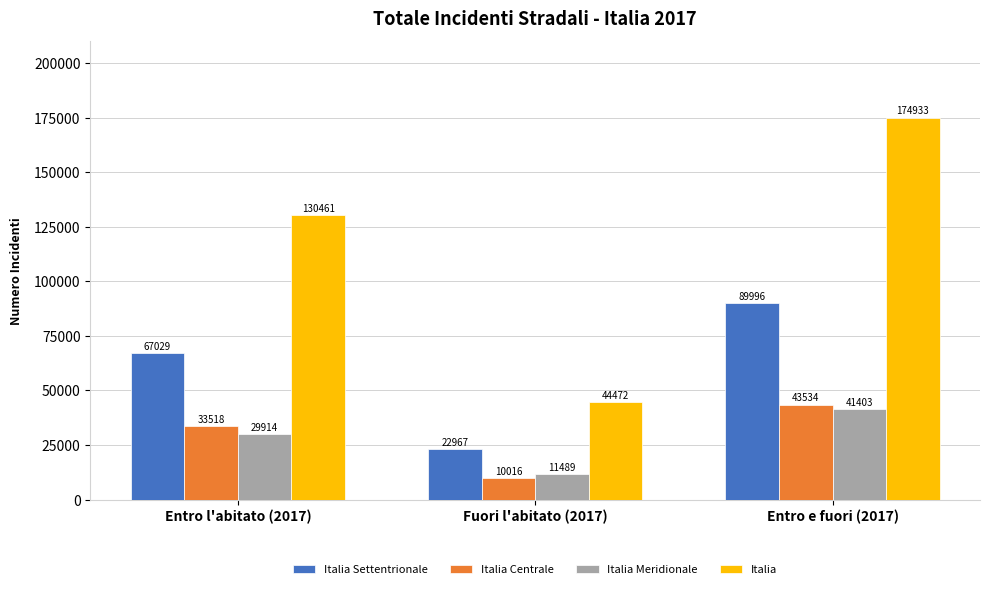

Is it true that Italia Centrale equals 43534 at Entro e fuori (2017)?

True